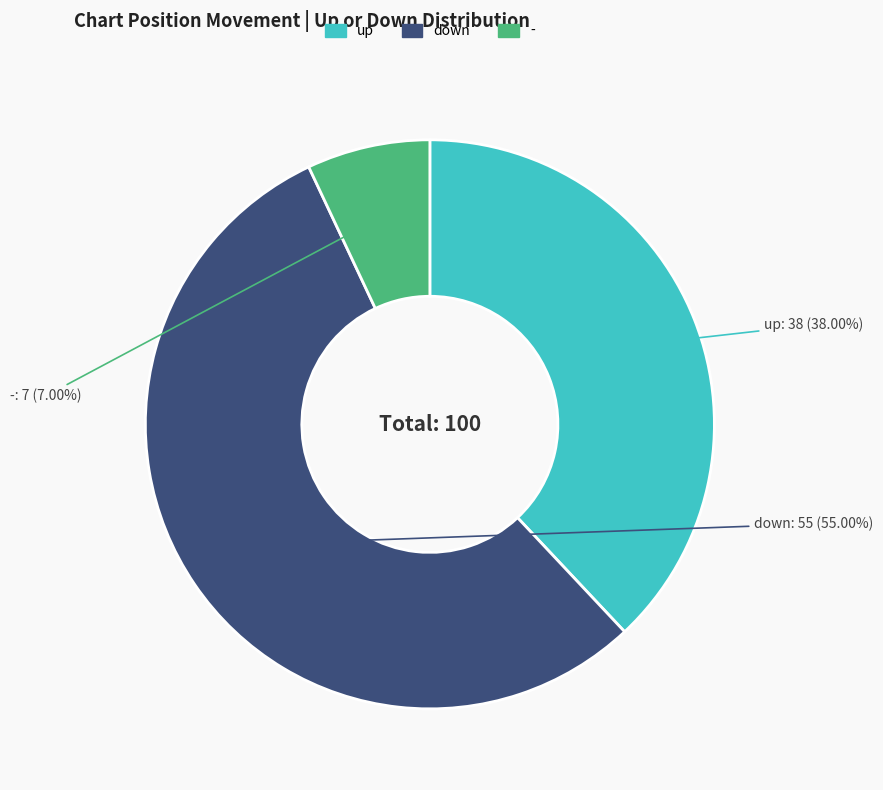

Which category has the biggest portion of the pie?

down